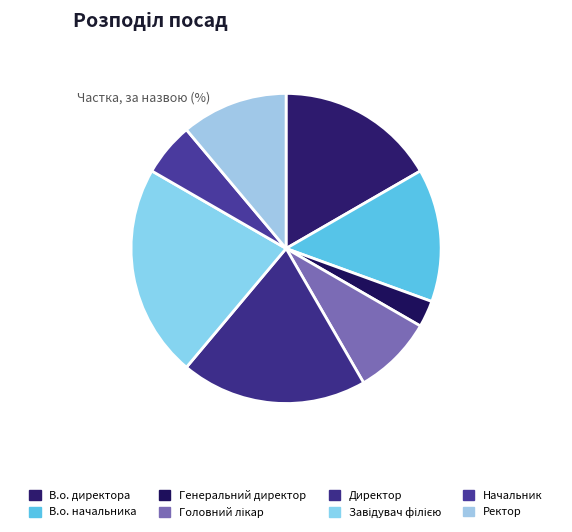

To the nearest percent, what portion does Головний лікар represent?

8%